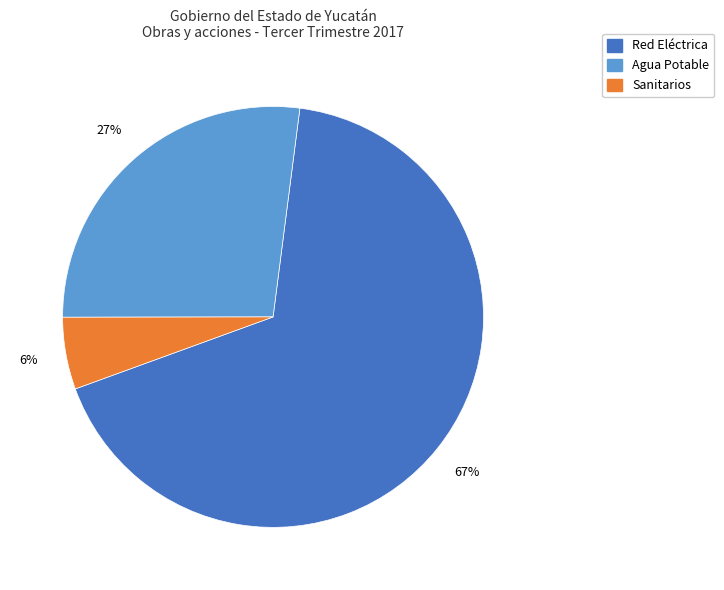

Is there a majority slice in this chart?

Yes